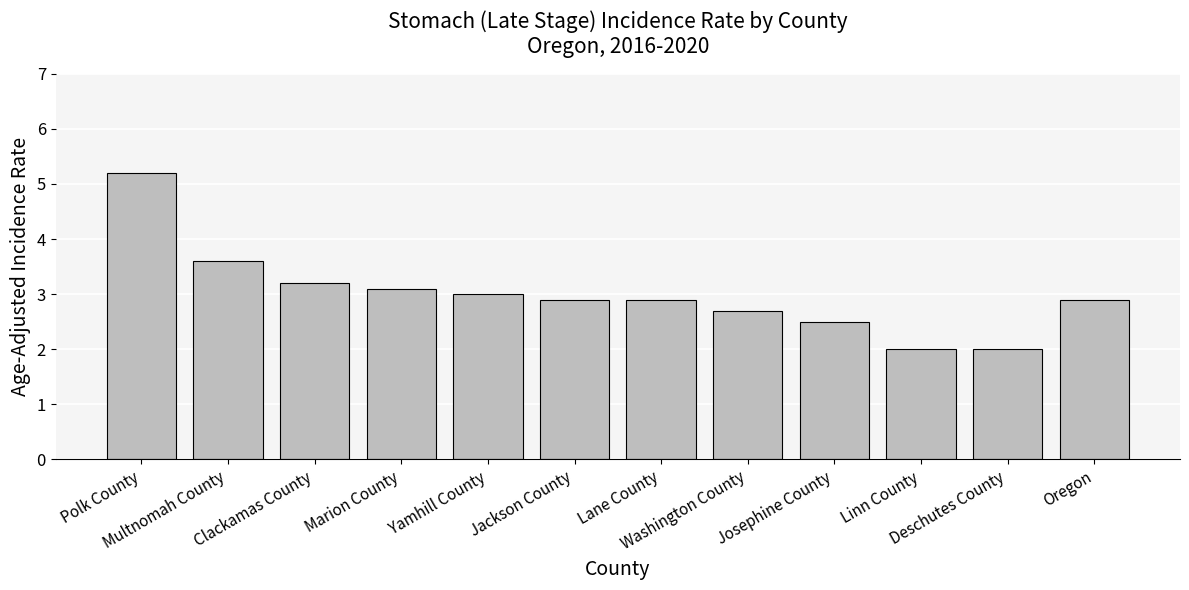

Where is the data nearest to the value 3?

Yamhill County